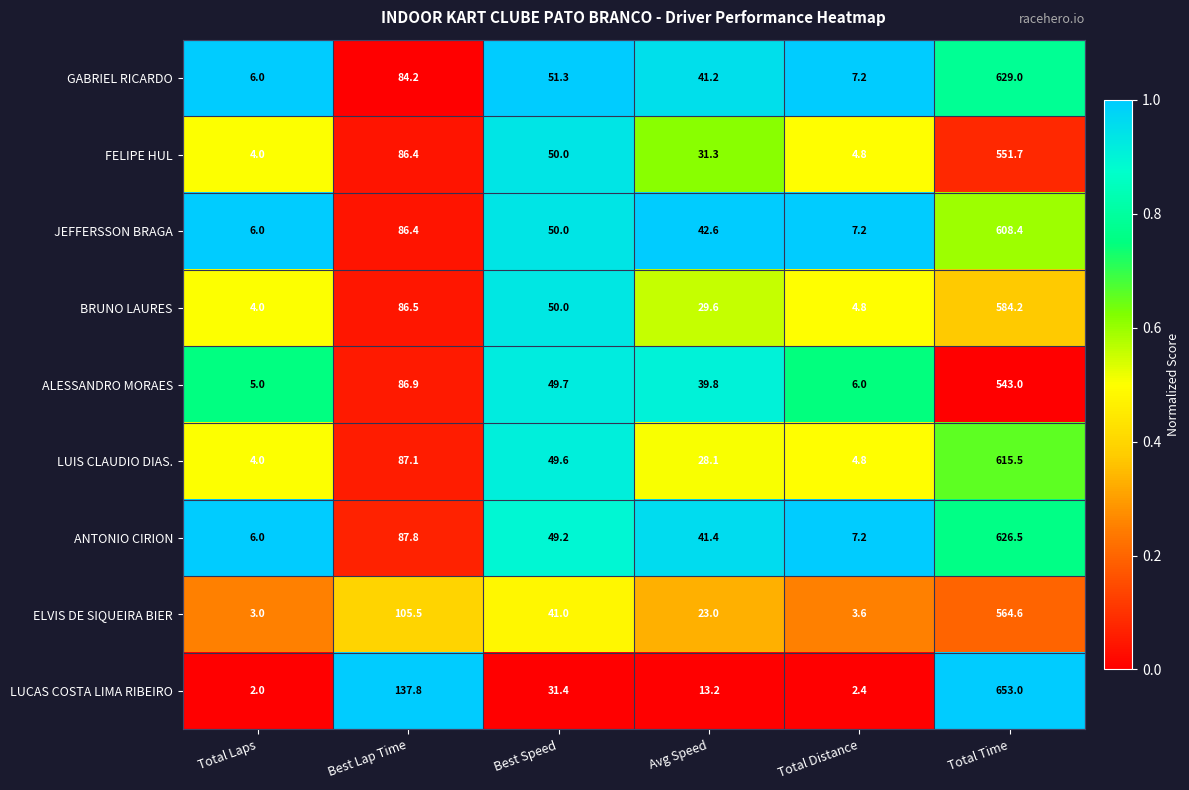

Which series changed the most between Avg Speed and Total Distance?

JEFFERSSON BRAGA